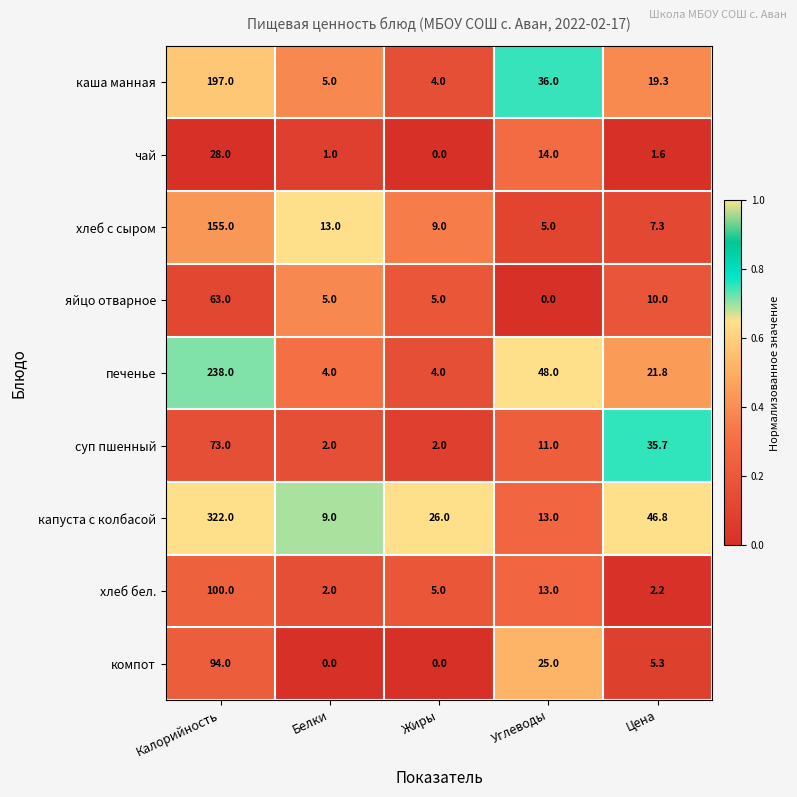

Which series has the largest total across all categories?

капуста с колбасой